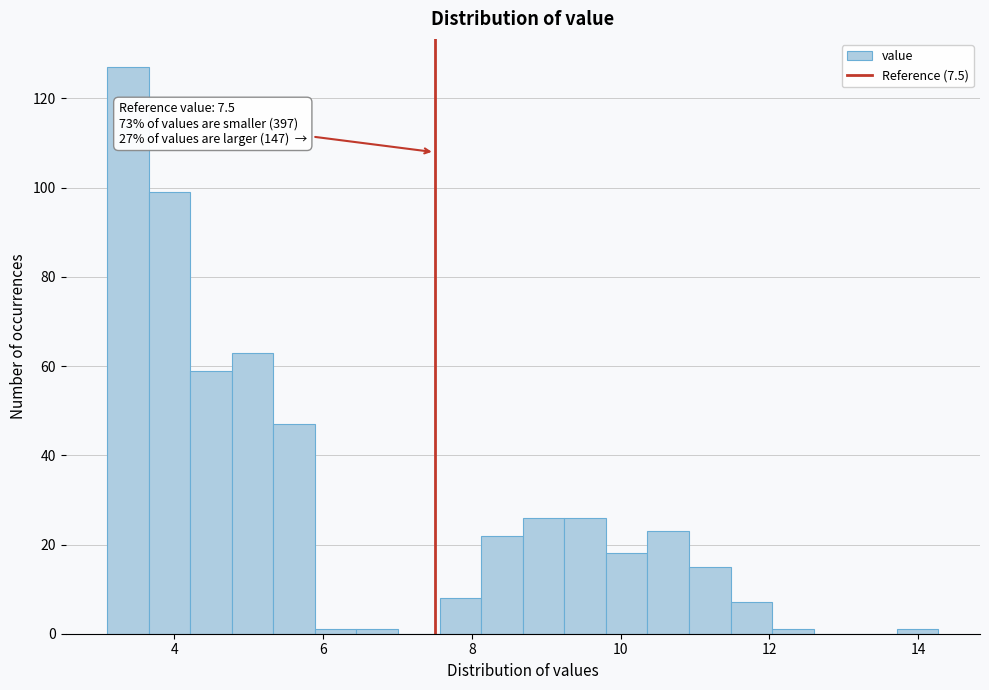

Around what value on the x-axis is the tallest bar? Give the approximate position of its centre, as read against the axis.

3.4